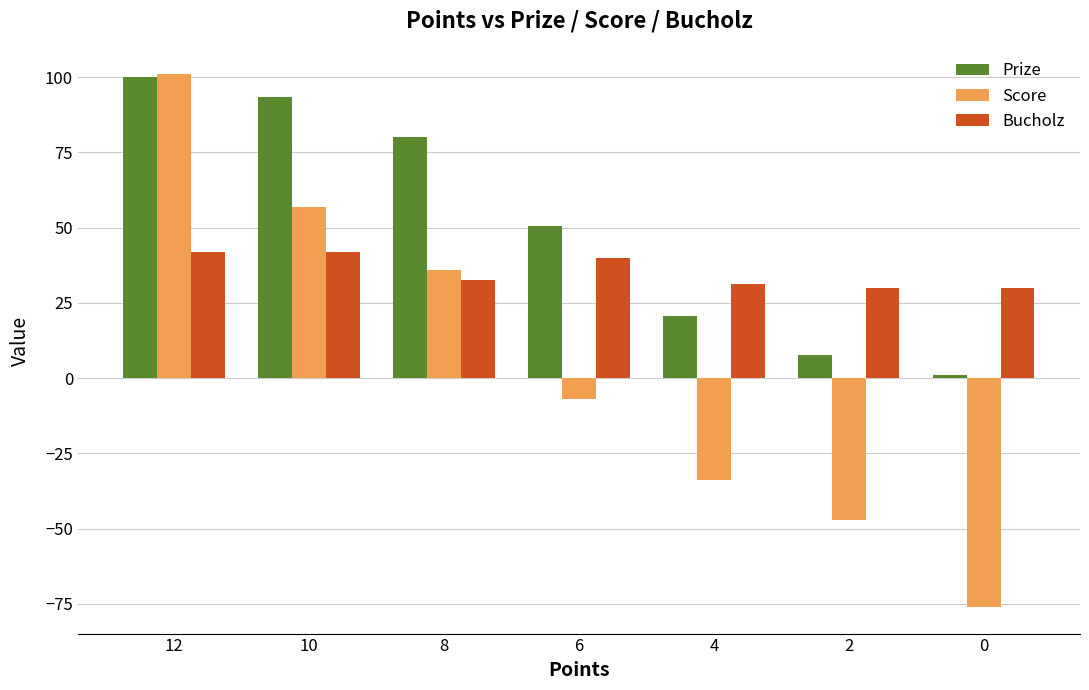

What is the difference between the highest and lowest values at 6?

57.6